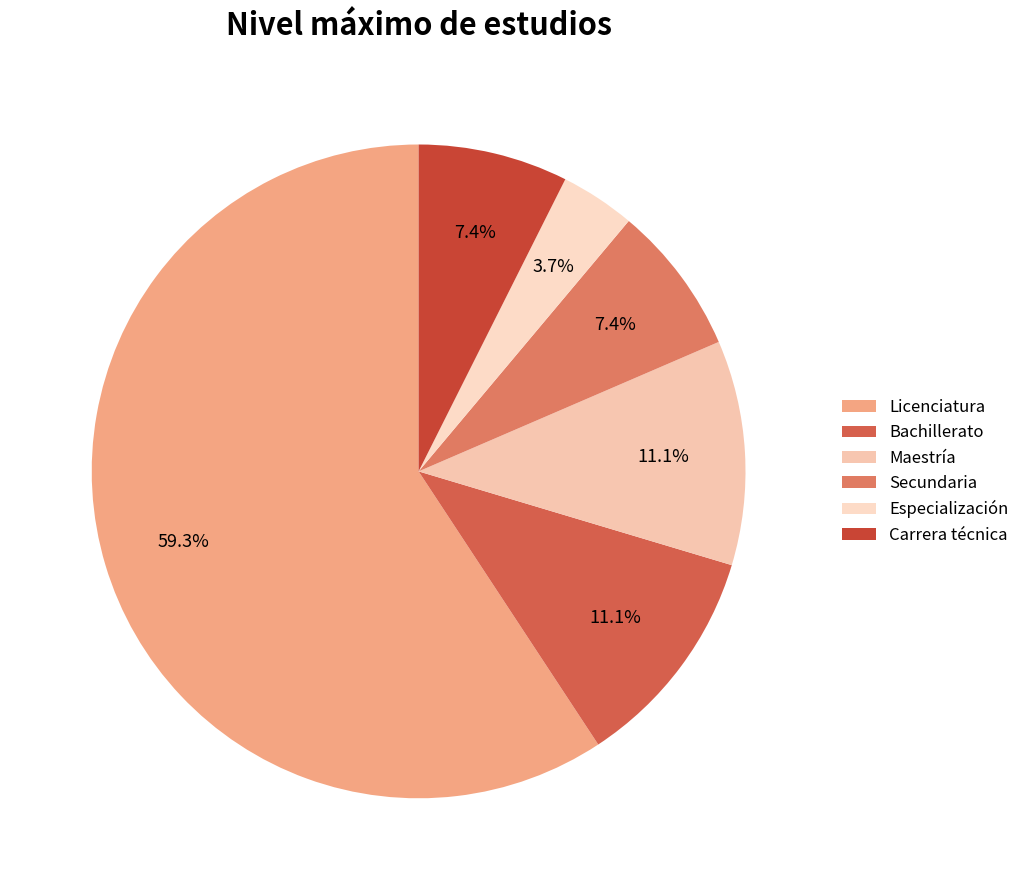

Count the number of slices in the pie.

6